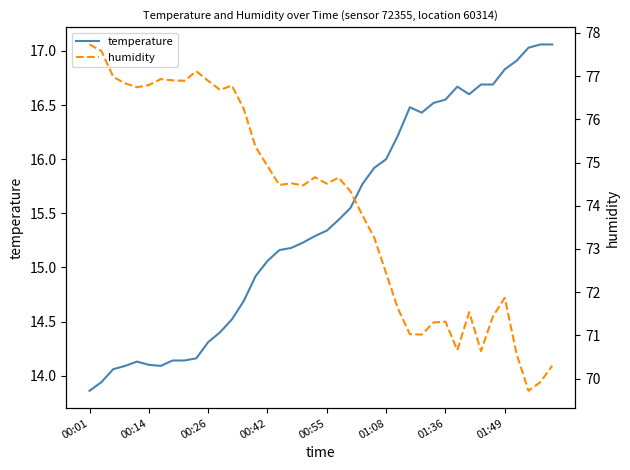

The value of temperature at 01:08 is 26.6. True or false?

False